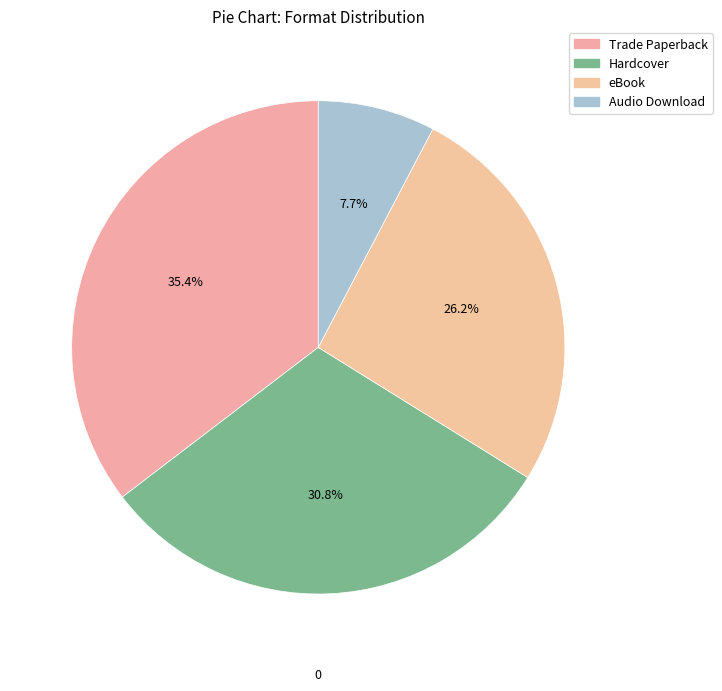

Between Audio Download and Trade Paperback, which is larger?

Trade Paperback